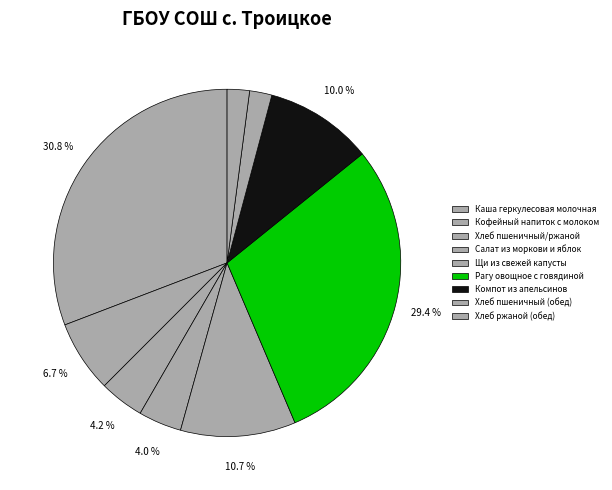

To the nearest percent, what is the combined percentage of Хлеб пшеничный (обед) and Компот из апельсинов?

12%